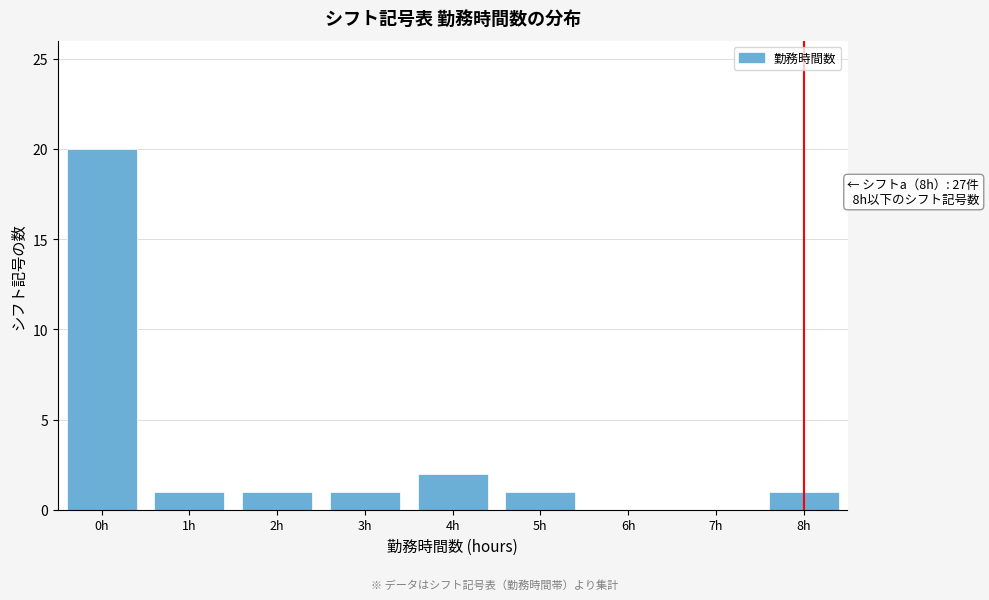

True or false: the data shows 2 at 2h.

False